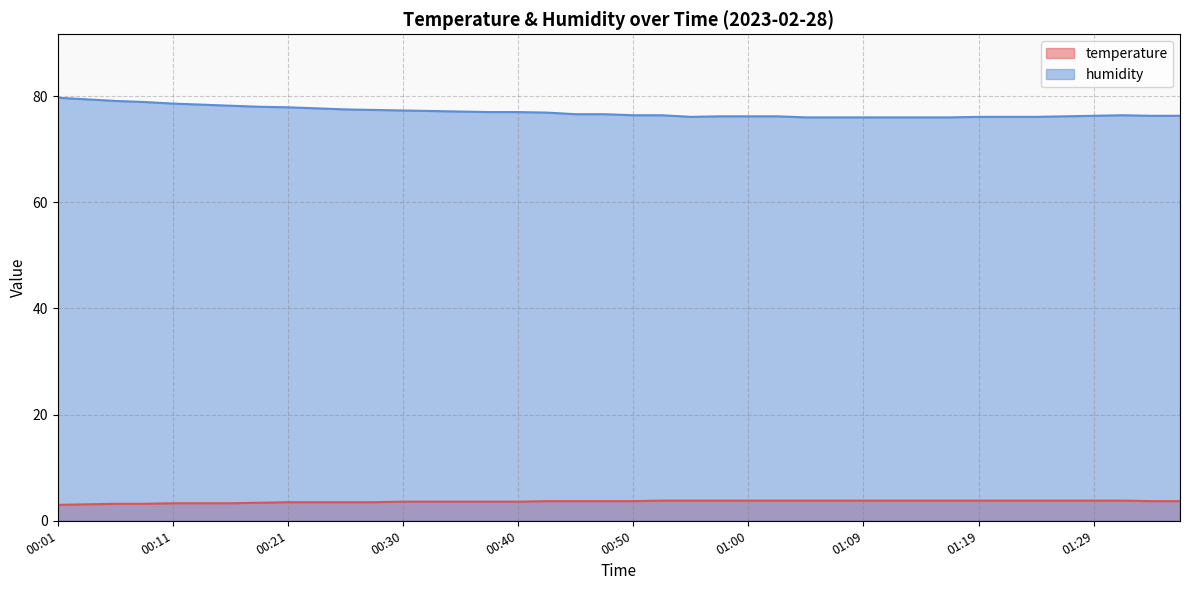

At how many categories does at least one series exceed 12?

40